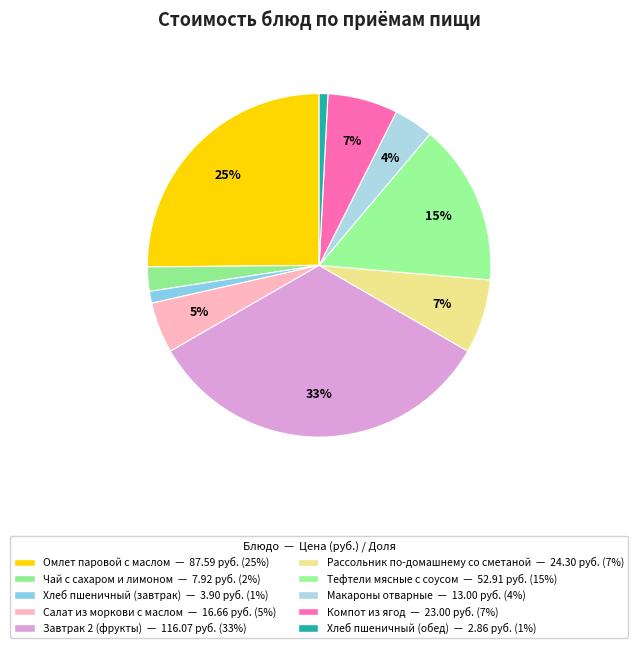

How many segments does this pie chart have?

10